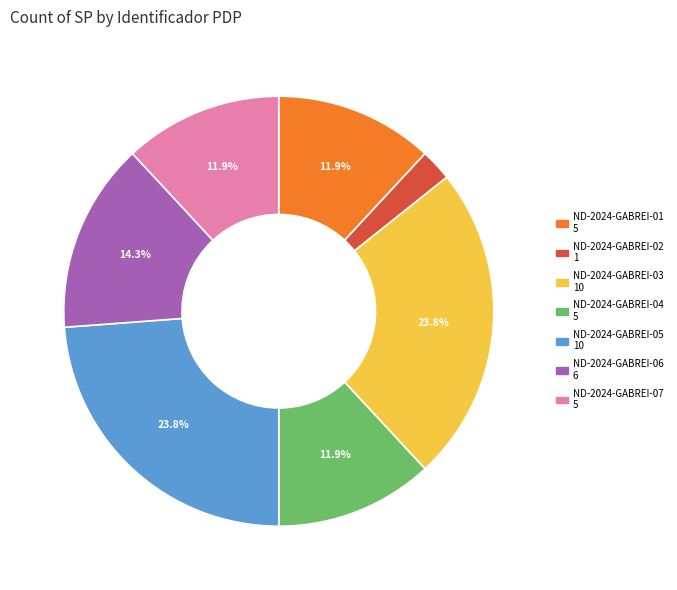

Which slice is the smallest?

ND-2024-GABREI-02